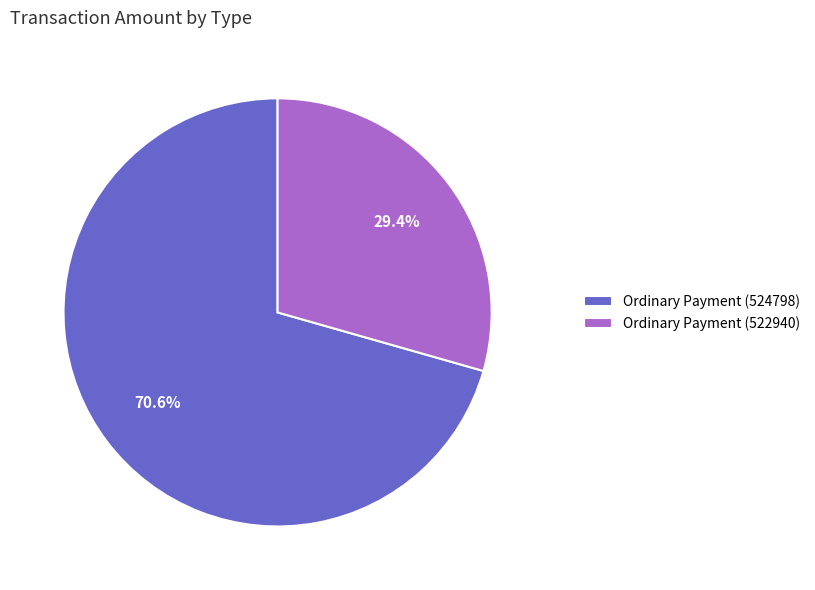

Rank the categories by value from highest to lowest.

Ordinary Payment (524798), Ordinary Payment (522940)